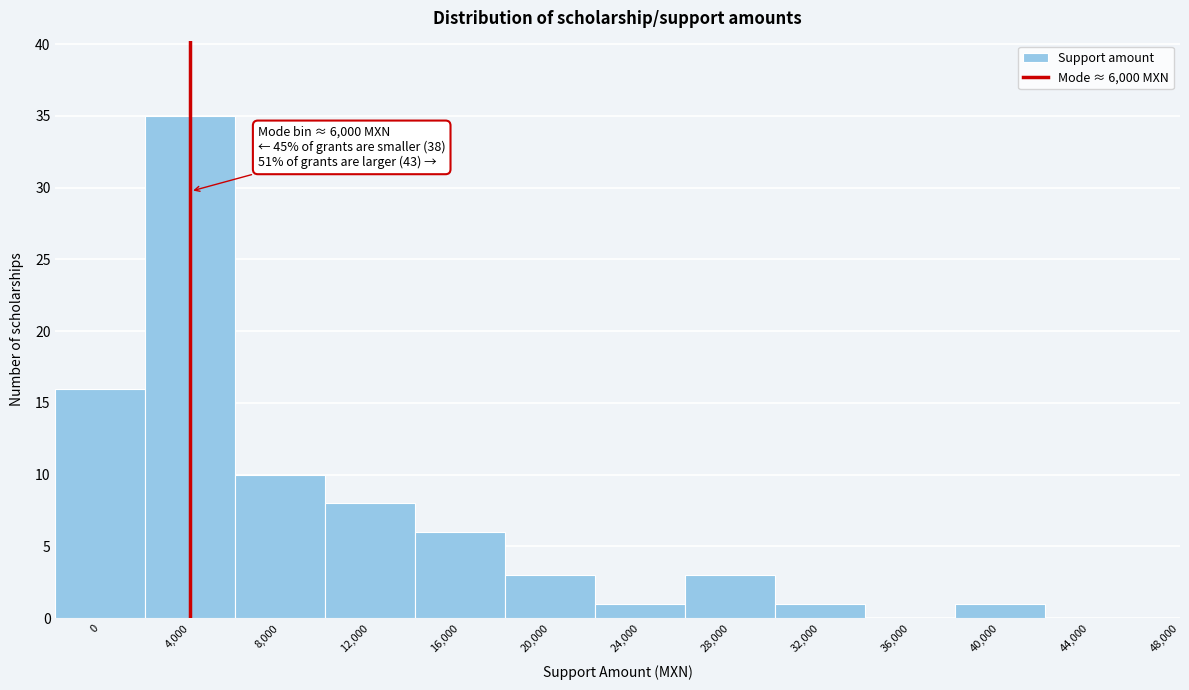

Reading right to left, transcribe all the data shown in this chart.

48,000=0	44,000=0	40,000=1	36,000=0	32,000=1	28,000=3	24,000=1	20,000=3	16,000=6	12,000=8	8,000=10	4,000=35	0=16